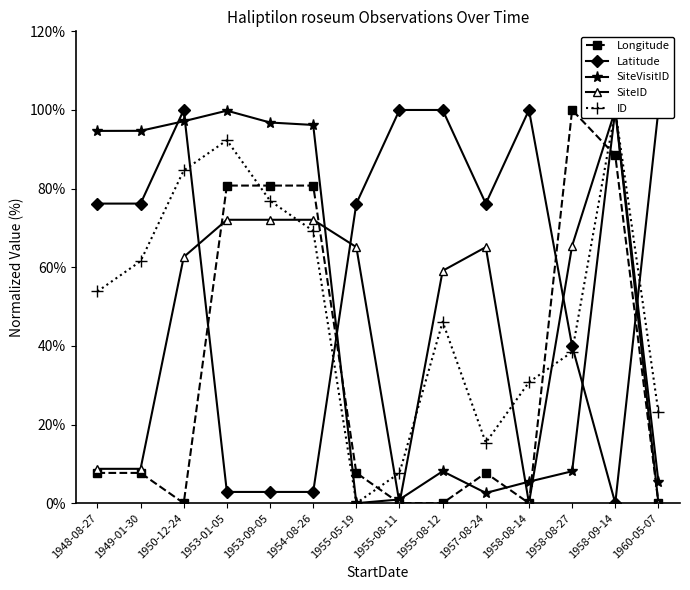

Which has a higher value, 1958-09-14 or 1958-08-14?

1958-09-14